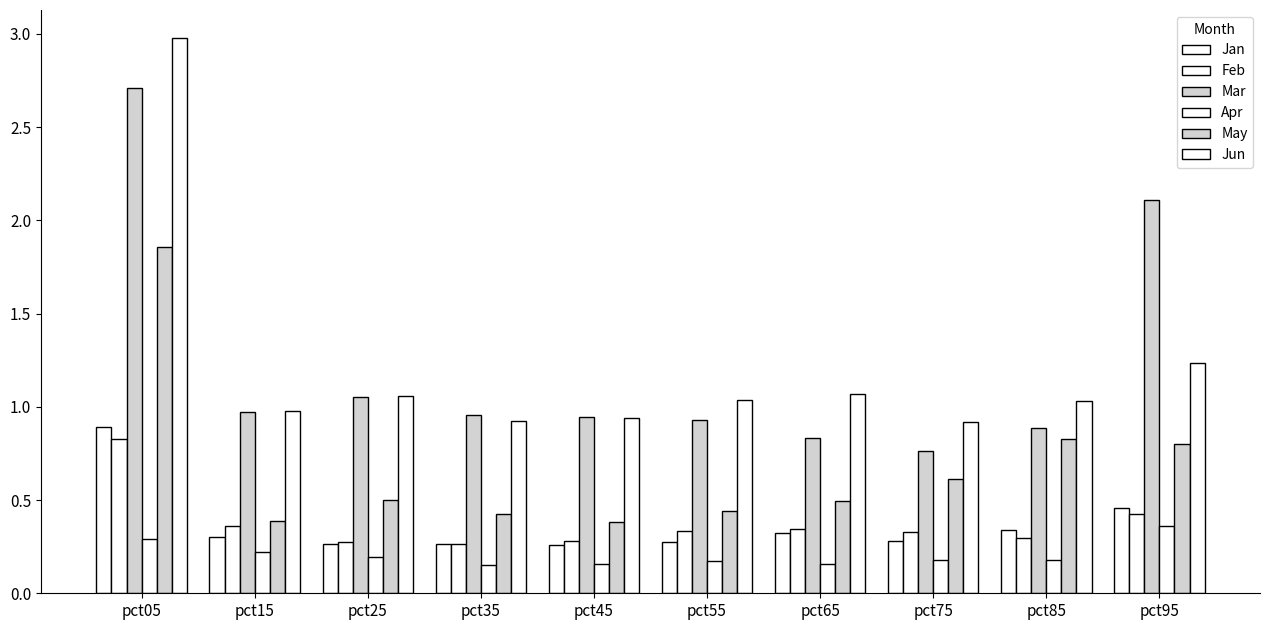

How many Jan values are between 0 and 1?

10